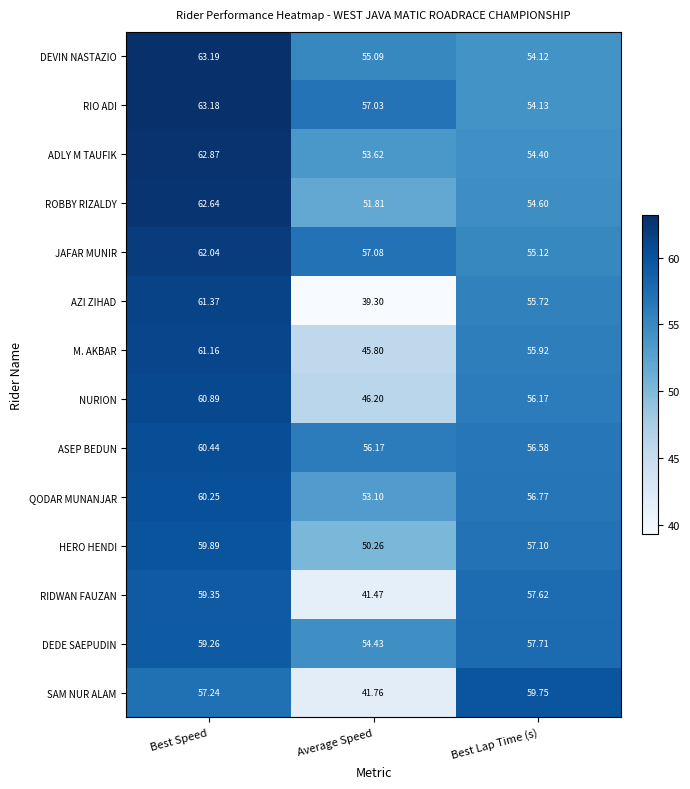

What is the smallest value displayed?

39.3